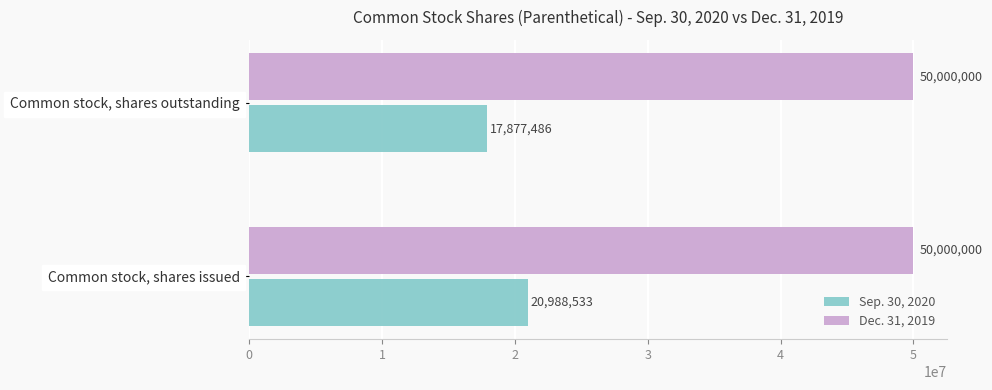

Is it true that Dec. 31, 2019 equals 50000000 at Common stock, shares issued?

True